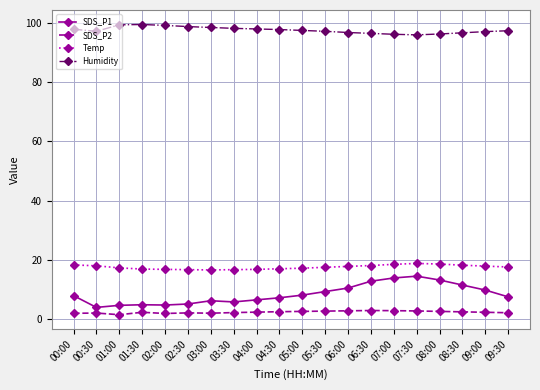

Is the value of Humidity at 08:00 greater than the value of SDS_P1 at 08:30?

Yes